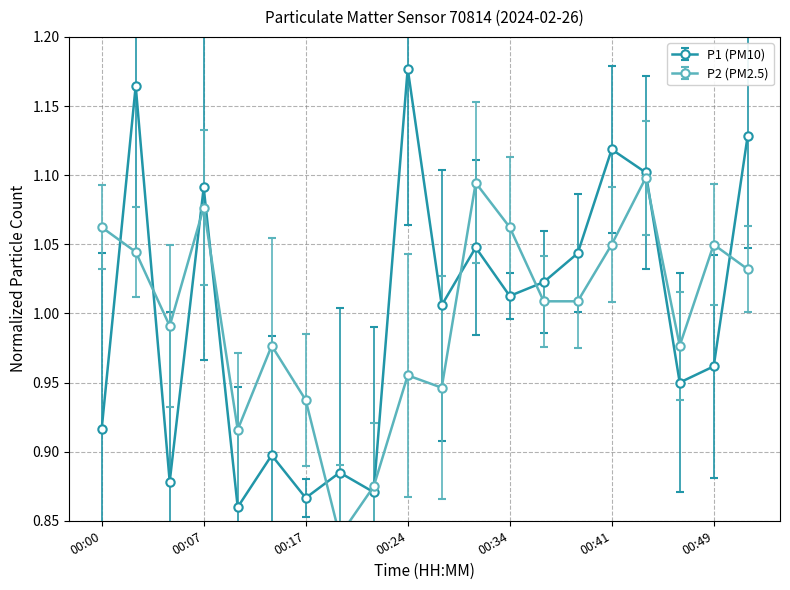

Rank the series at 00:32 from highest to lowest value.

P2, P1